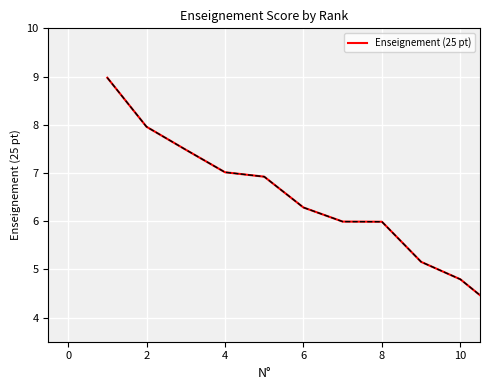

What is the difference between the maximum and minimum values?

4.8